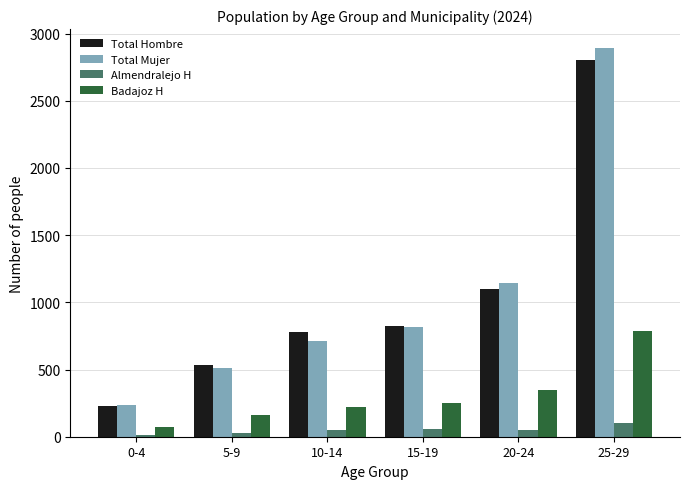

What is the difference between the maximum and minimum values in the Total Mujer series?

2654